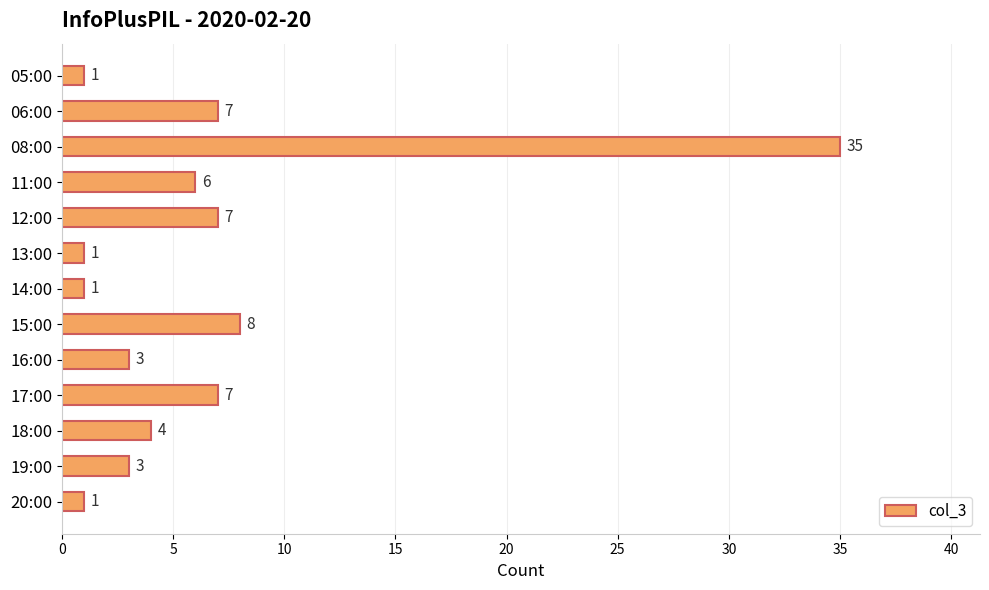

What is the label of the 6th bar from the bottom?

15:00